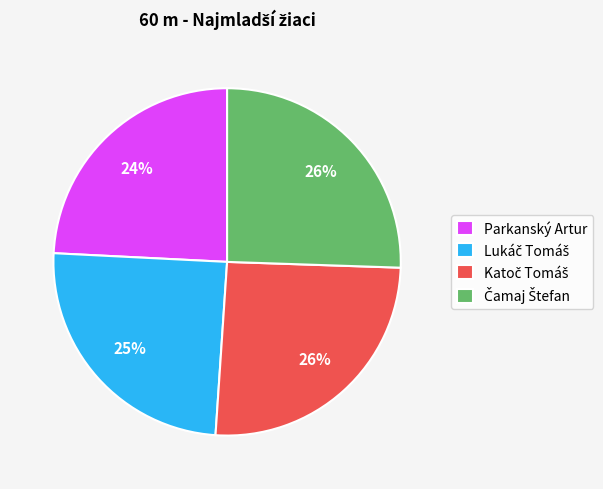

Does any single category account for the majority?

No